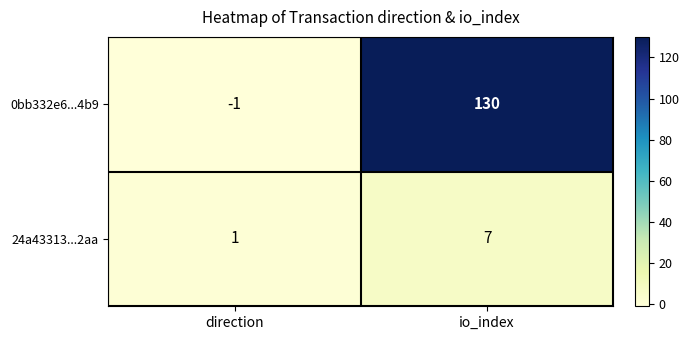

Which label corresponds to the largest value in the chart?

io_index